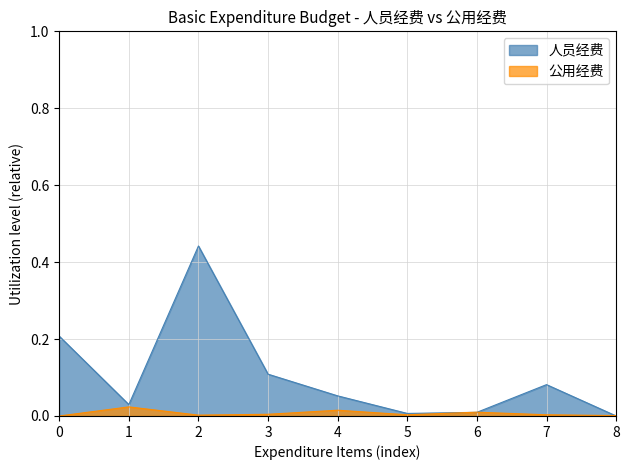

How many lines are shown in the chart?

2